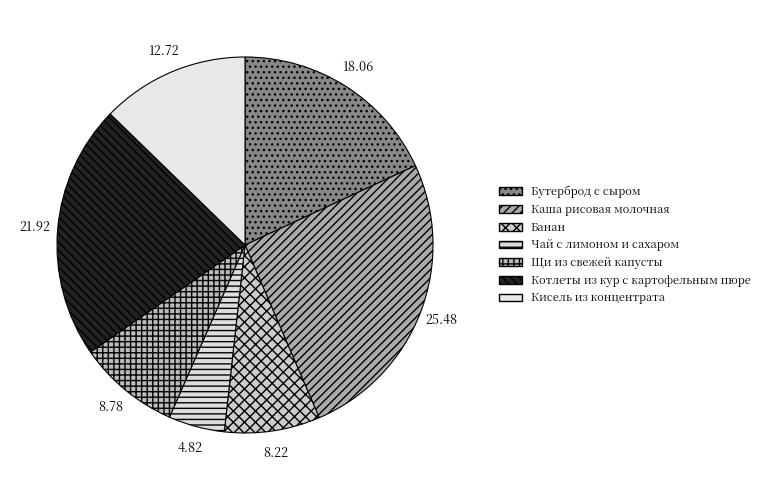

What percentage is the Банан slice, to the nearest percent?

8%